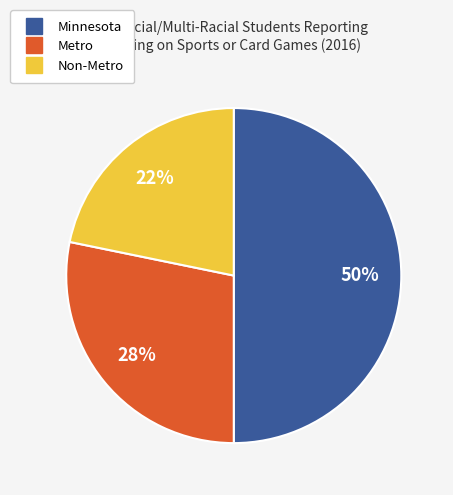

Does Metro represent more than half of the total?

No